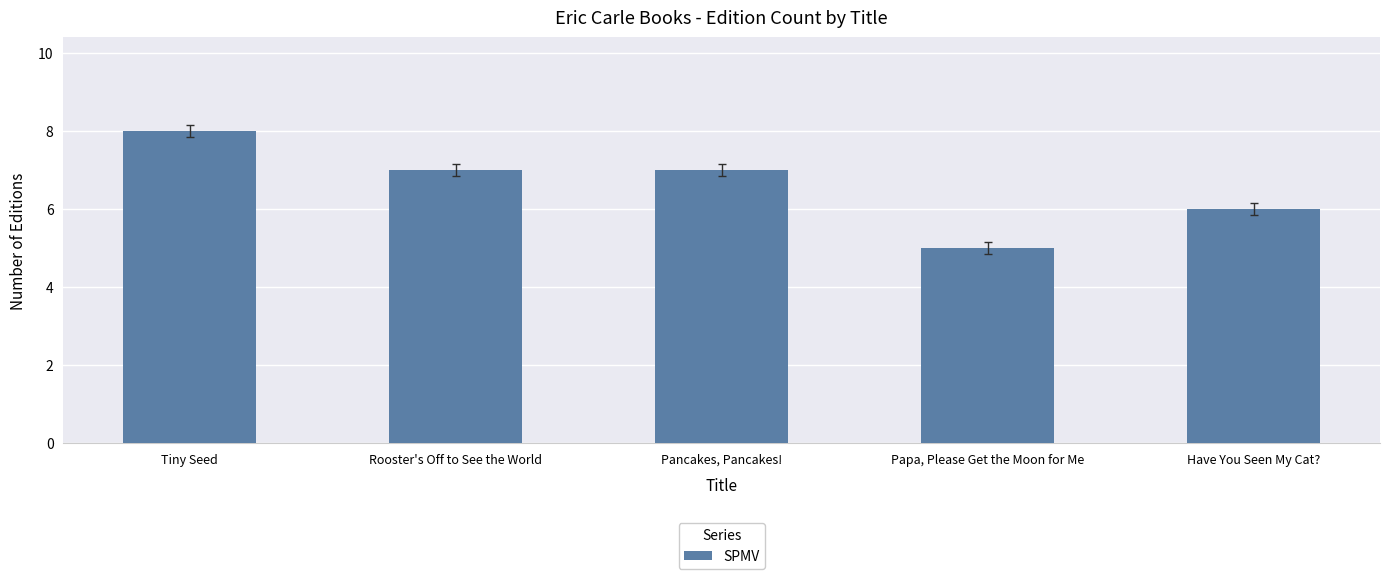

What is the label of the 2nd bar from the left?

Rooster's Off to See the World